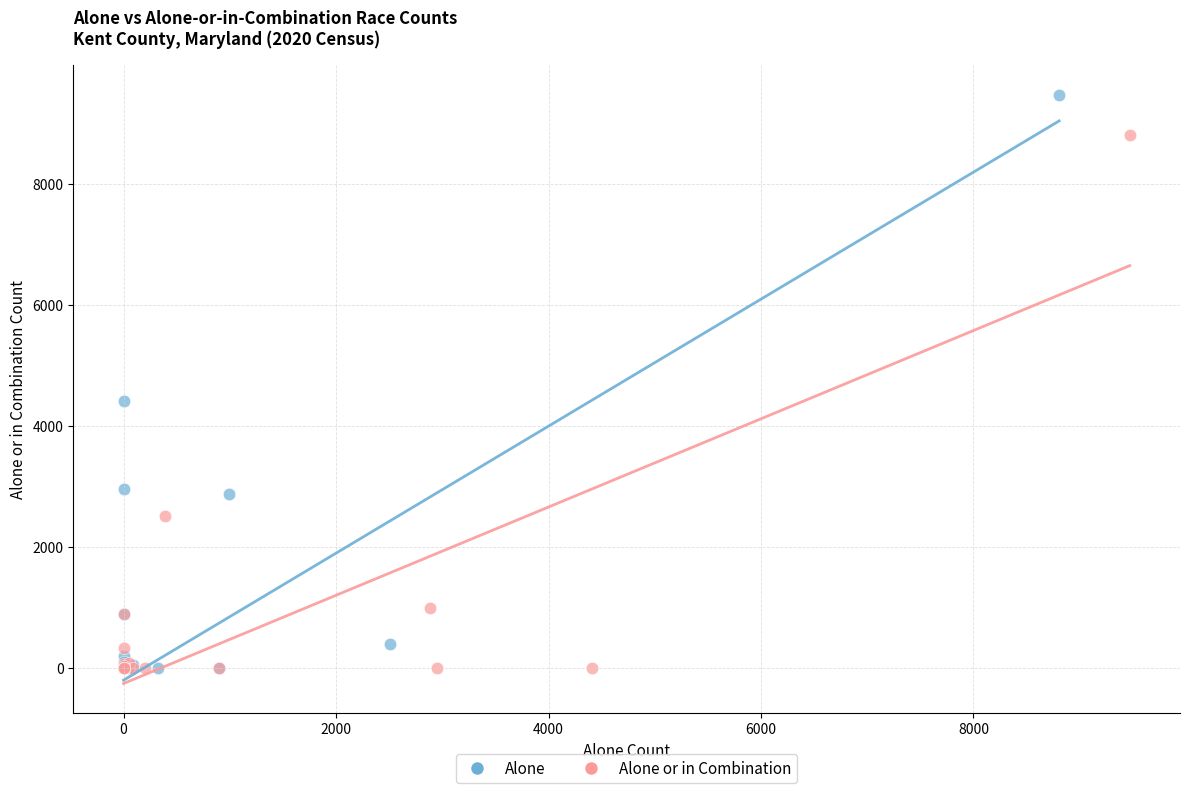

Which series has the largest Y range (max minus min)?

Alone